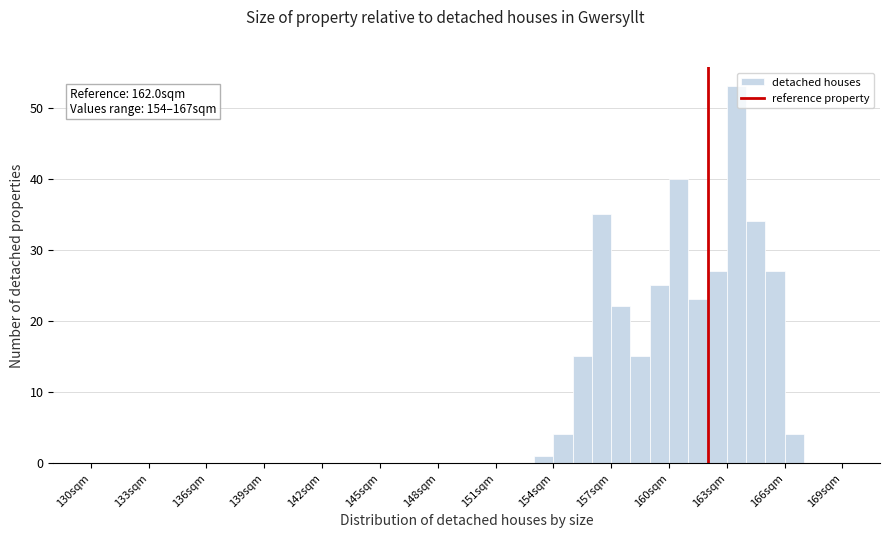

Read against the x-axis, roughly where is the centre of the tallest bar?

163.5